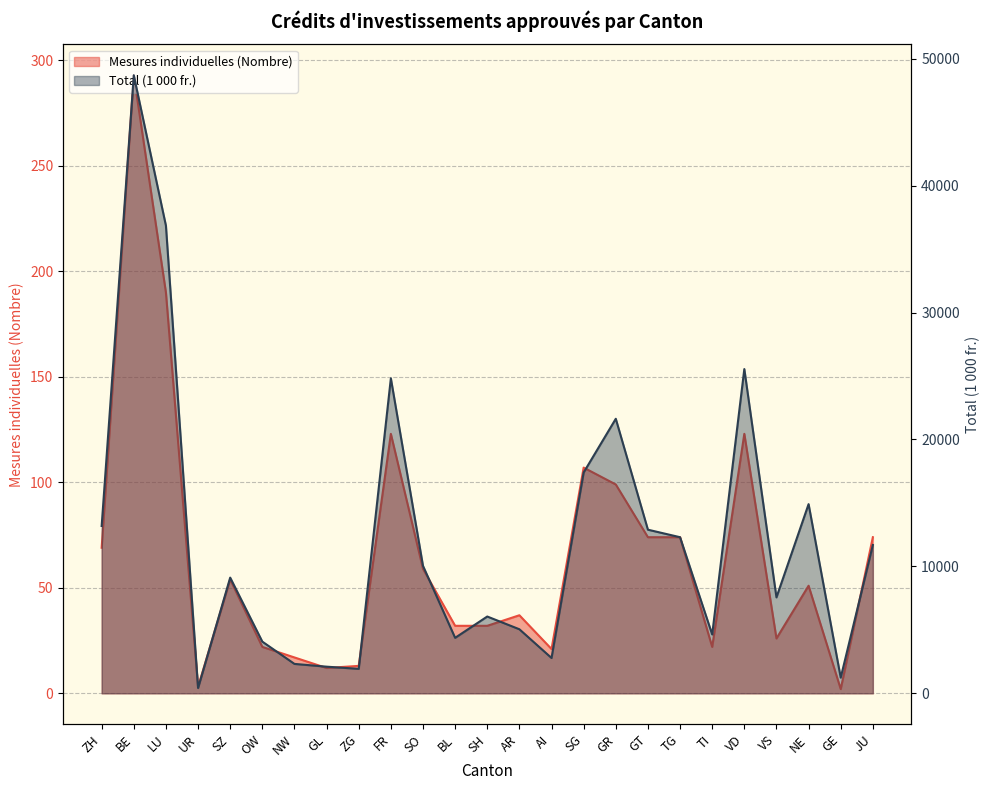

Reading left to right, transcribe all the data shown in this chart.

Mesures individuelles (Nombre): ZH=69	BE=293	LU=190	UR=3	SZ=54	OW=22	NW=17	GL=12	ZG=13	FR=123	SO=59	BL=32	SH=32	AR=37	AI=21	SG=107	GR=99	GT=74	TG=74	TI=22	VD=123	VS=26	NE=51	GE=2	JU=74
Total (1 000 fr.): ZH=13184	BE=48699	LU=36851	UR=415	SZ=9116	OW=4072	NW=2317	GL=2099	ZG=1927	FR=24820	SO=10044	BL=4371	SH=6051	AR=5047	AI=2783	SG=17401	GR=21632	GT=12892	TG=12300	TI=4637	VD=25548	VS=7558	NE=14906	GE=1234	JU=11687